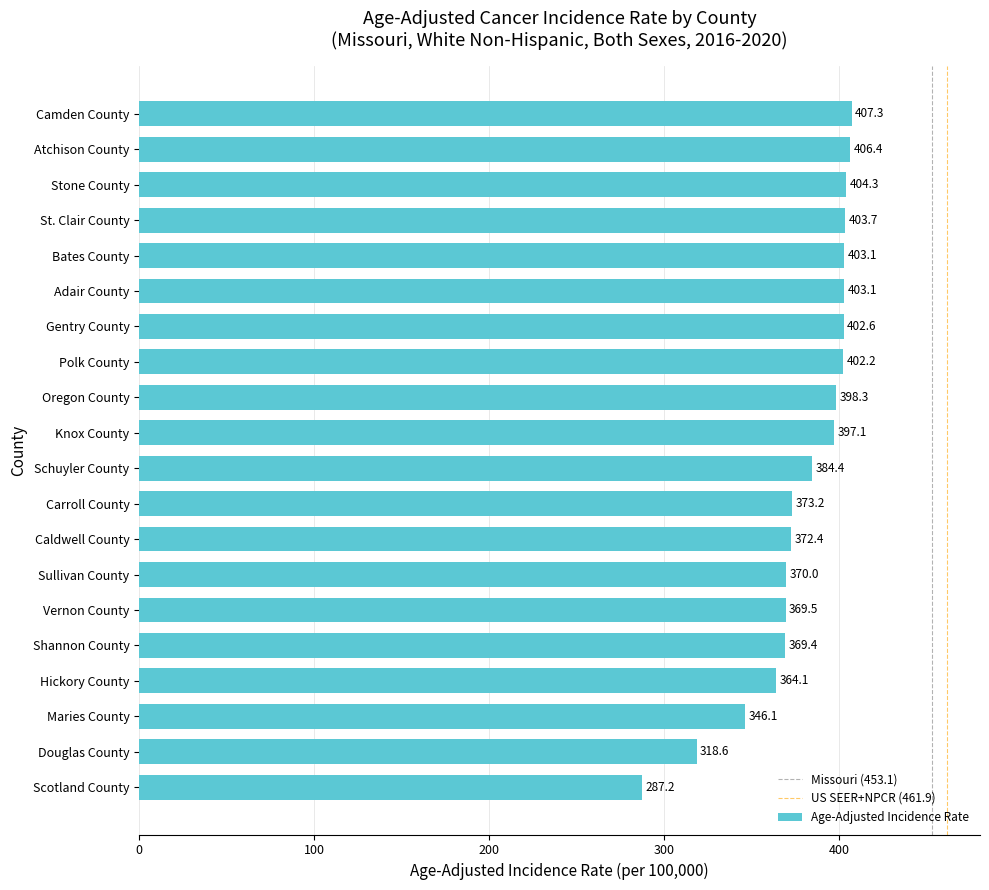

What is the change in value from Vernon County to Gentry County?

+33.1